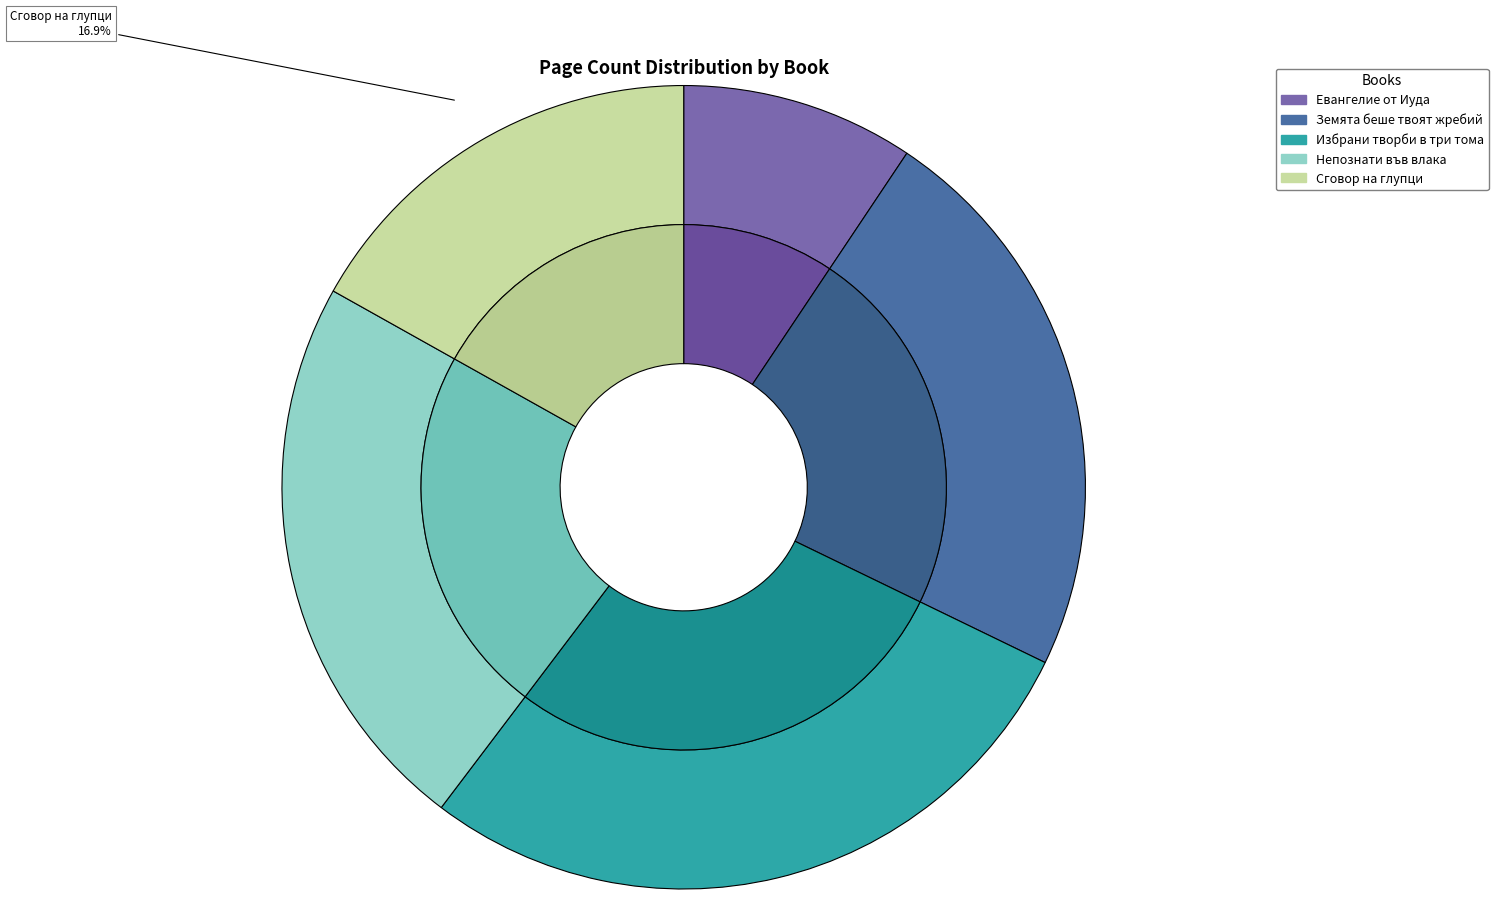

Which slice is the smallest?

Евангелие от Иуда